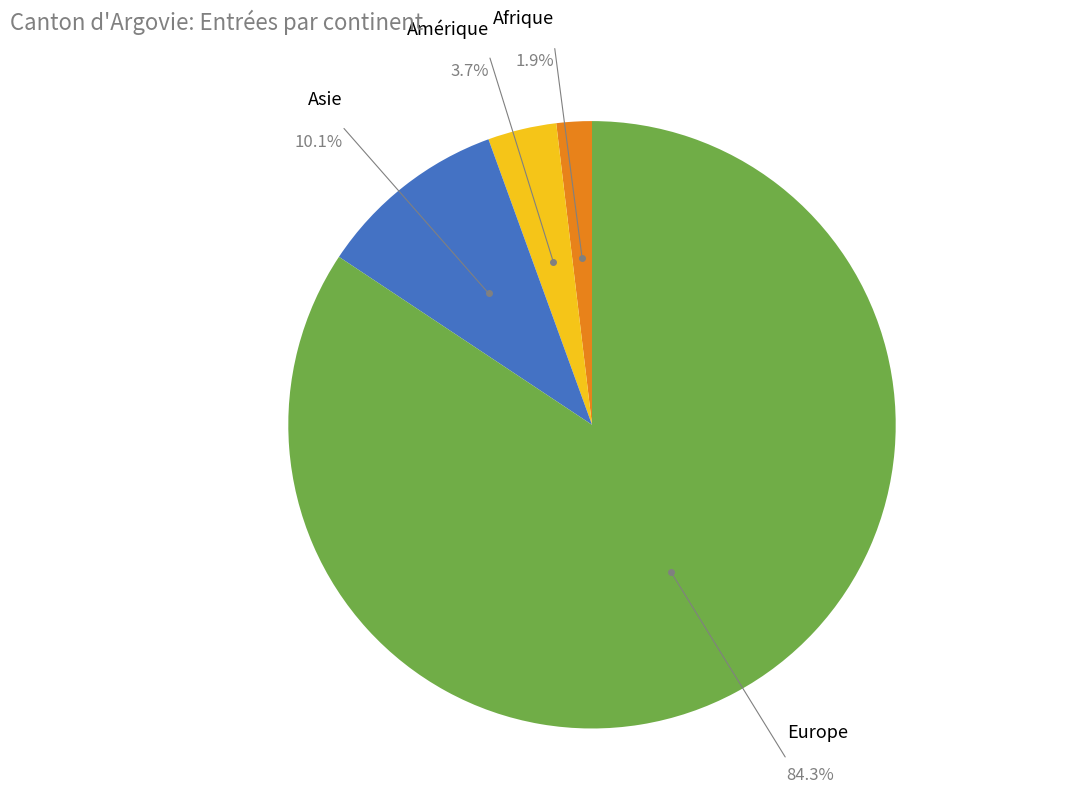

Is there any slice that represents more than half of the pie?

Yes